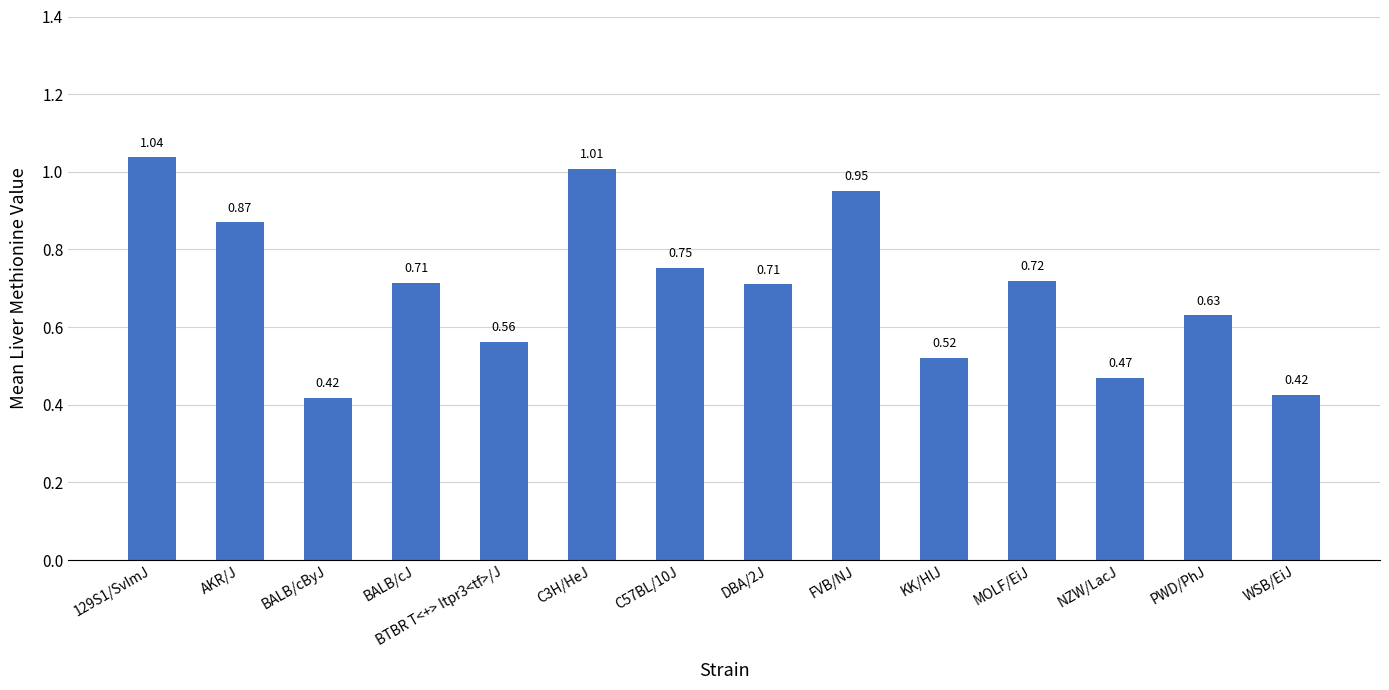

What is the sum of the values at C57BL/10J and NZW/LacJ?

1.2